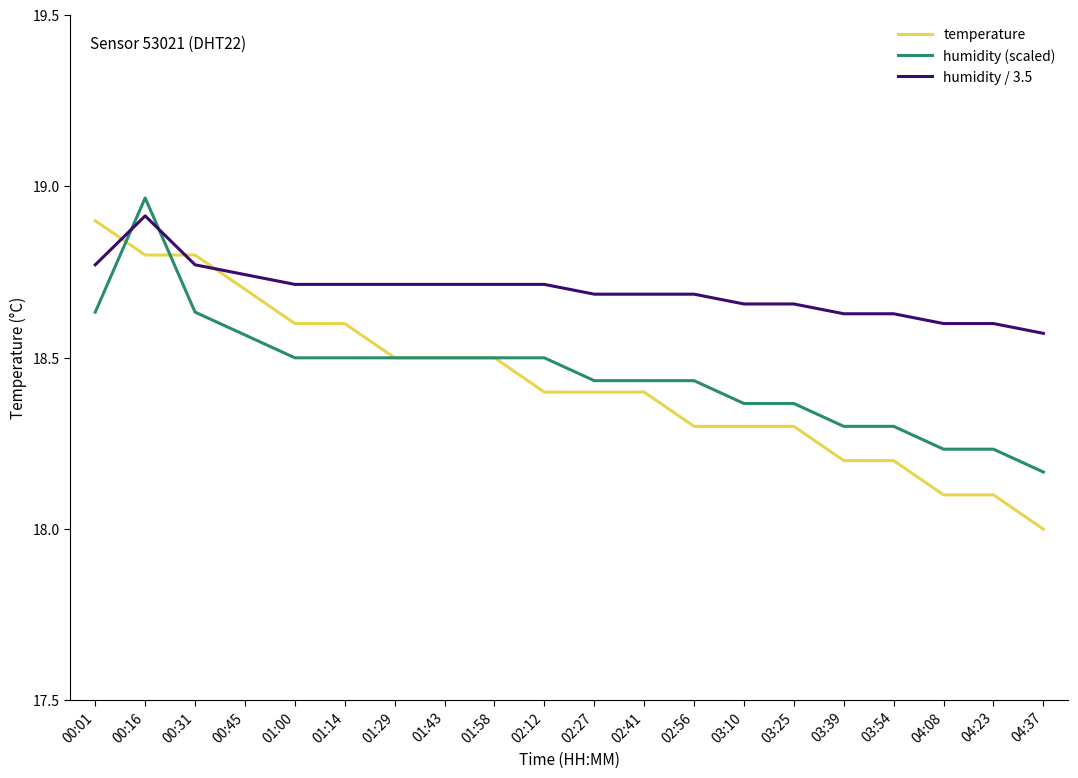

How many intersections are there between humidity / 3.5 and humidity (scaled)?

2